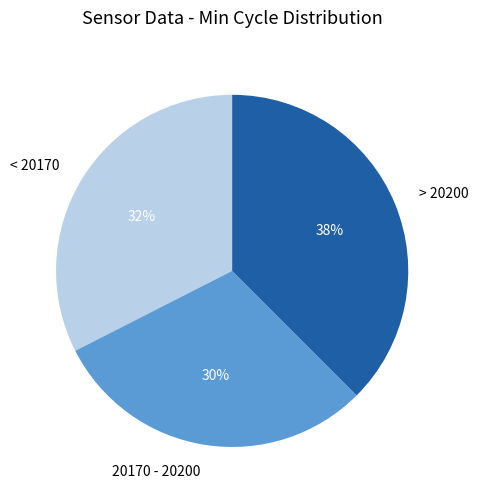

Does any single category account for the majority?

No